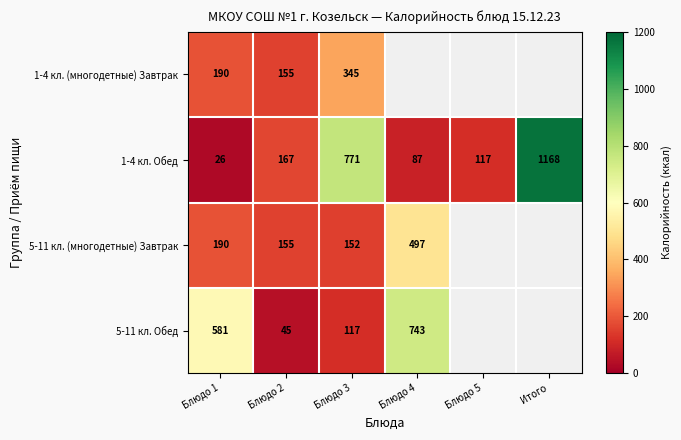

Which has a higher value, Блюдо 5 or Блюдо 2?

Блюдо 2